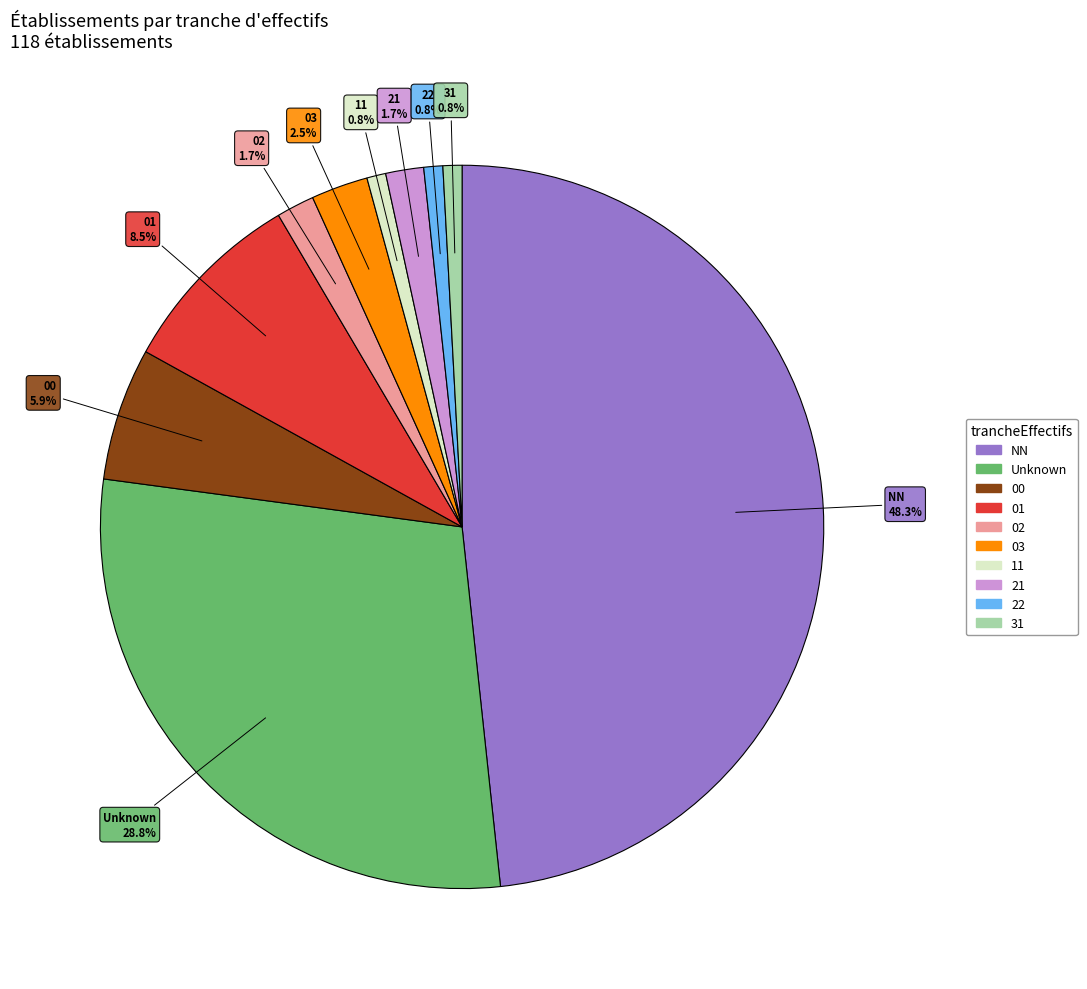

Is there any slice that represents more than half of the pie?

No